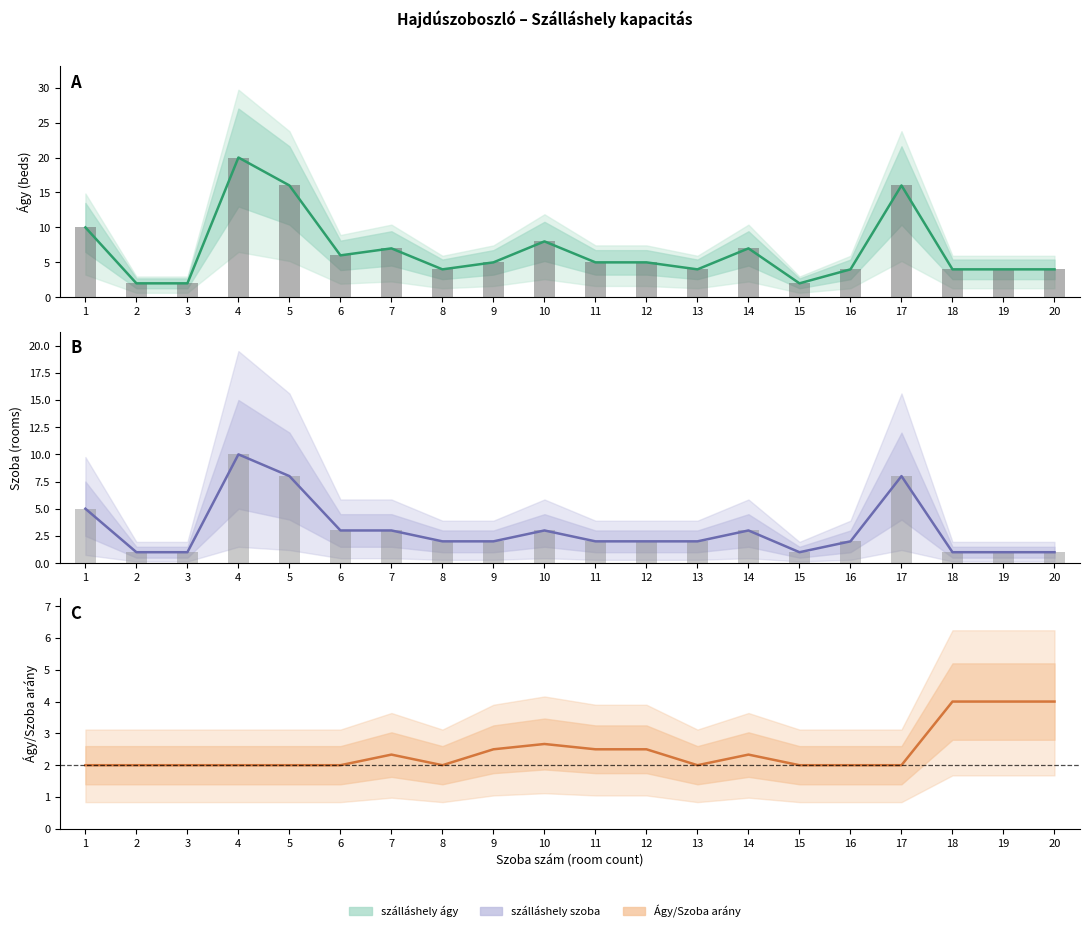

What is the greatest value displayed?

20.0